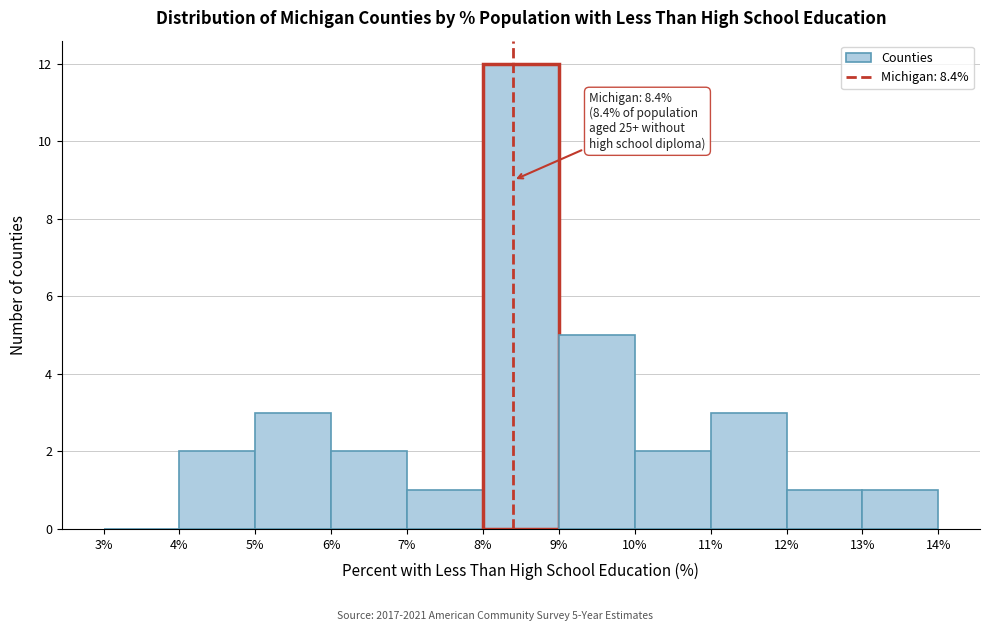

Which range on the x-axis has the tallest bar?

8% to 9%